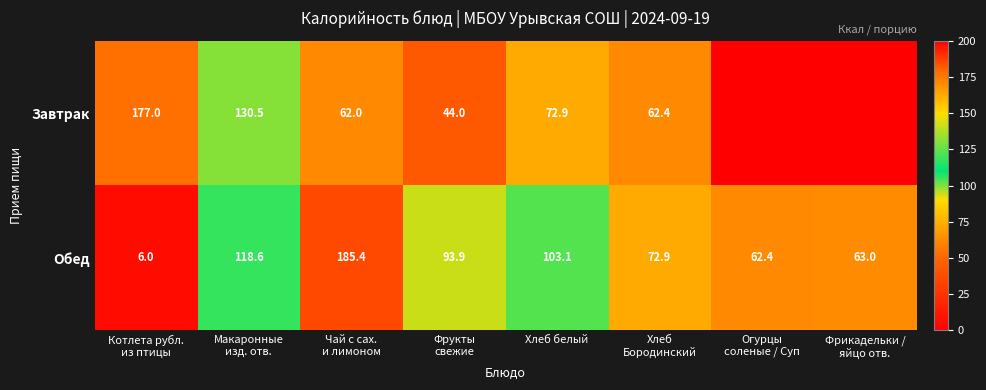

At how many categories does at least one series exceed 72?

6